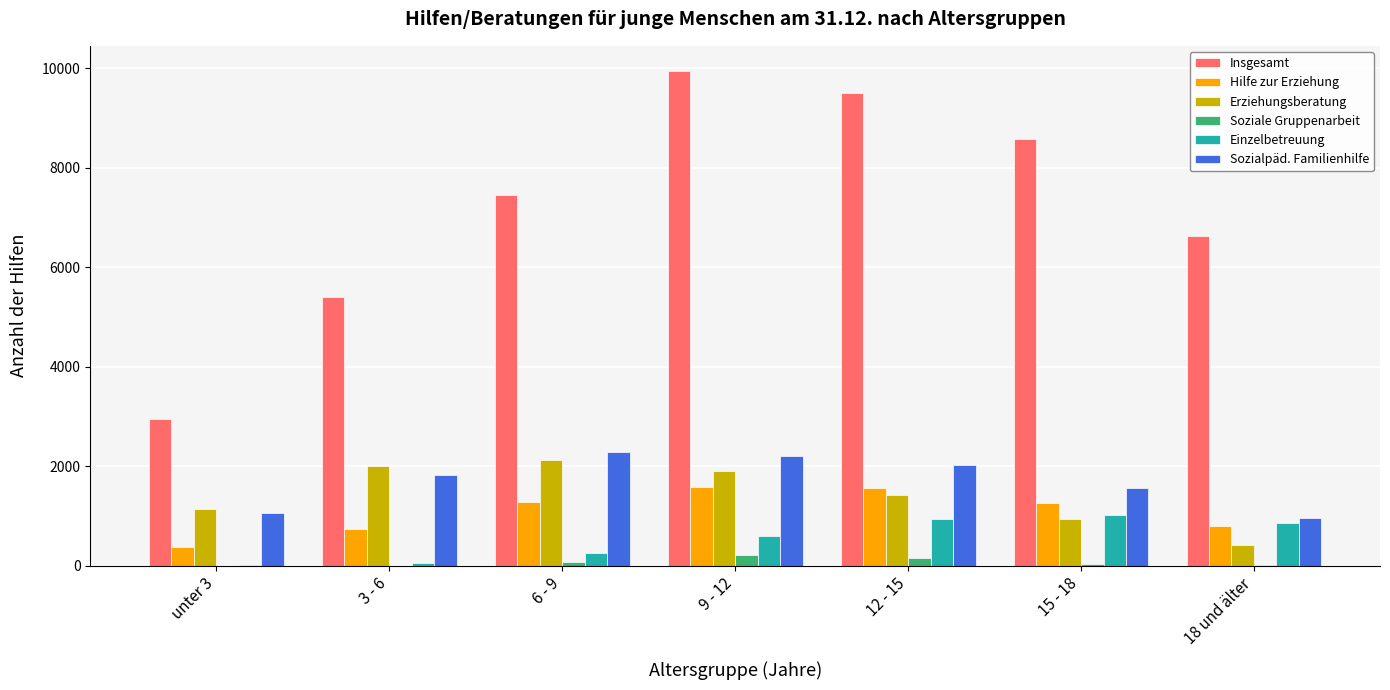

At which category is the sum across all series the highest?

9 - 12